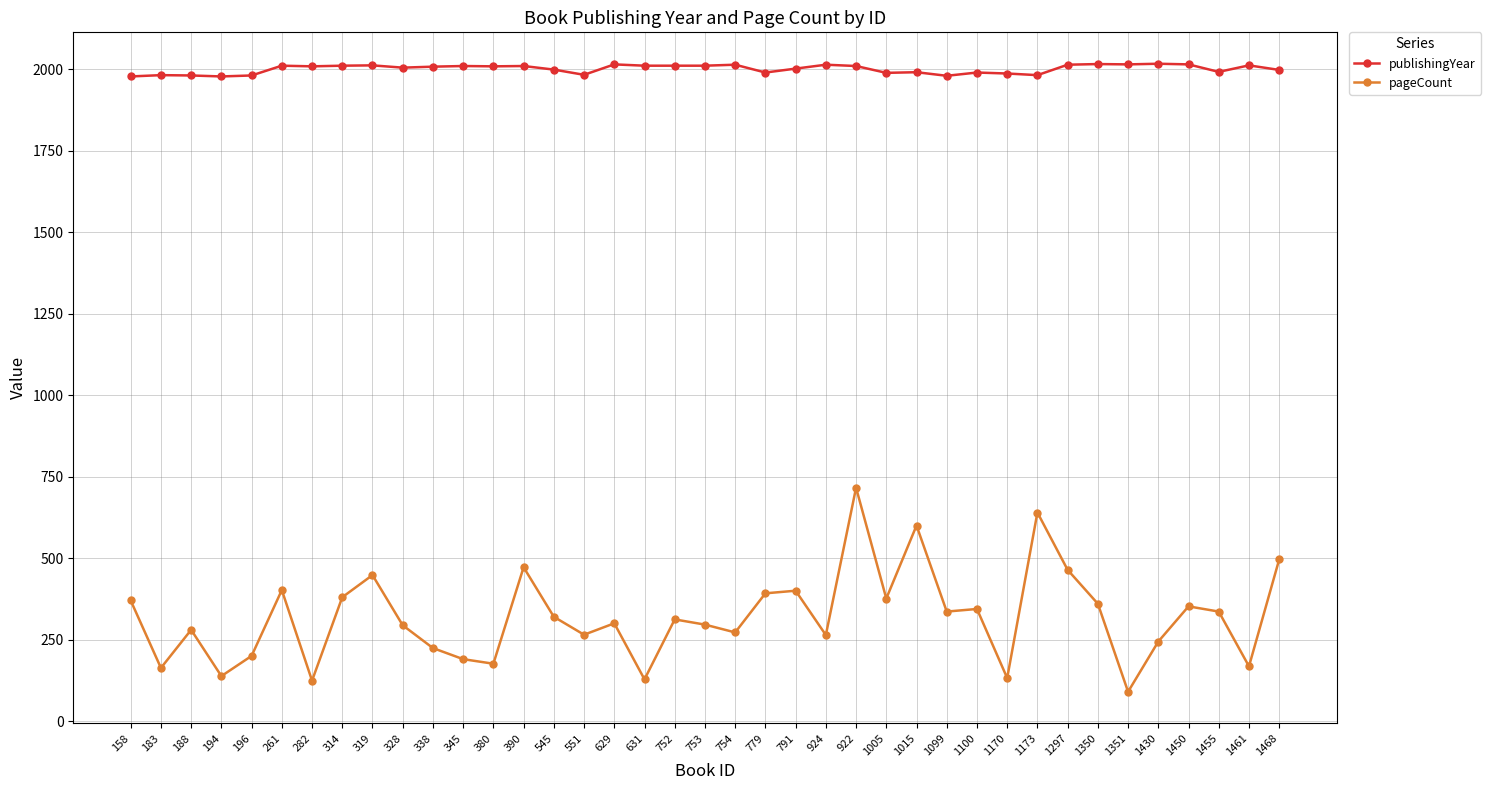

What is the label of the 24th point from the left?

924